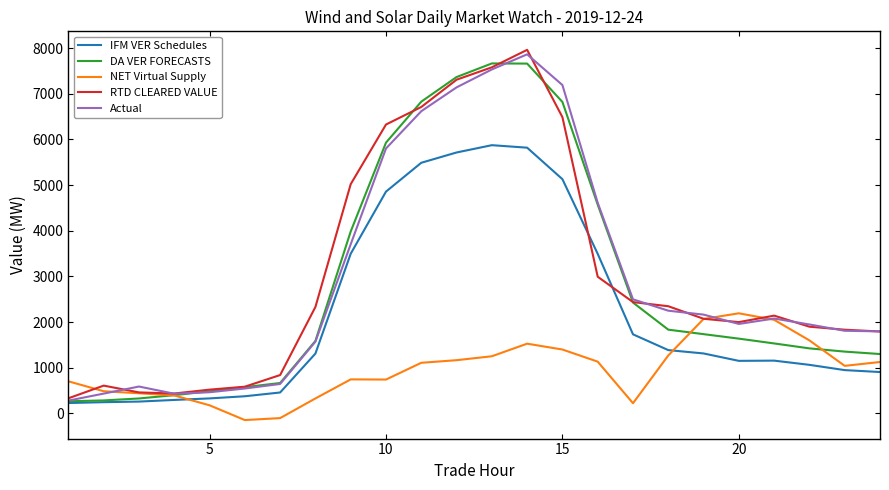

What is the minimum value for DA VER FORECASTS?

267.7